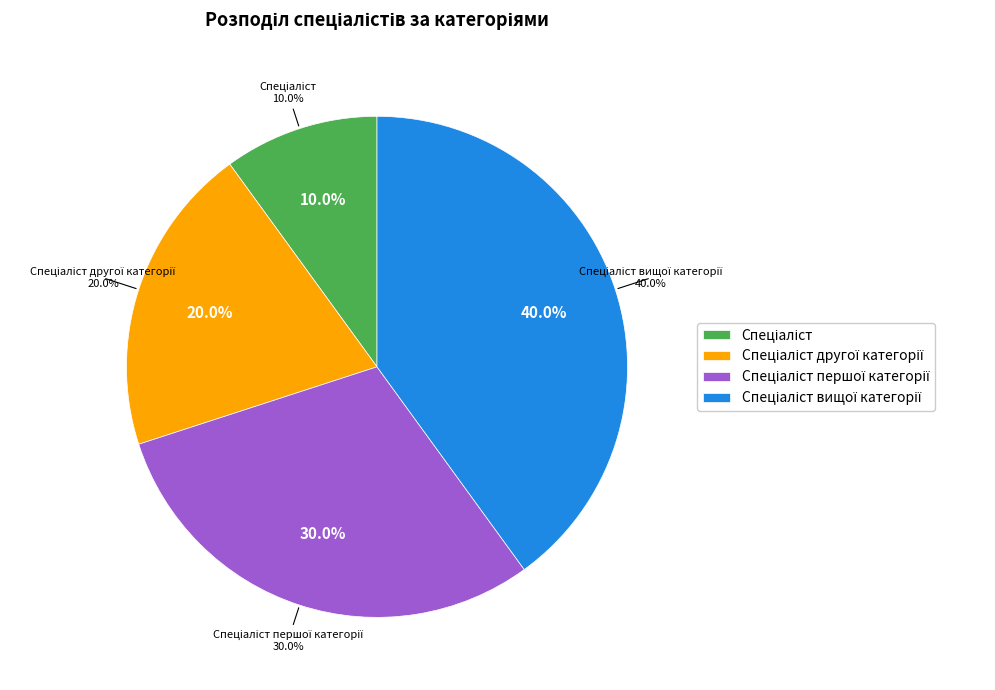

To the nearest percent, what is the combined percentage of Спеціаліст другої категорії and Спеціаліст першої категорії?

50%